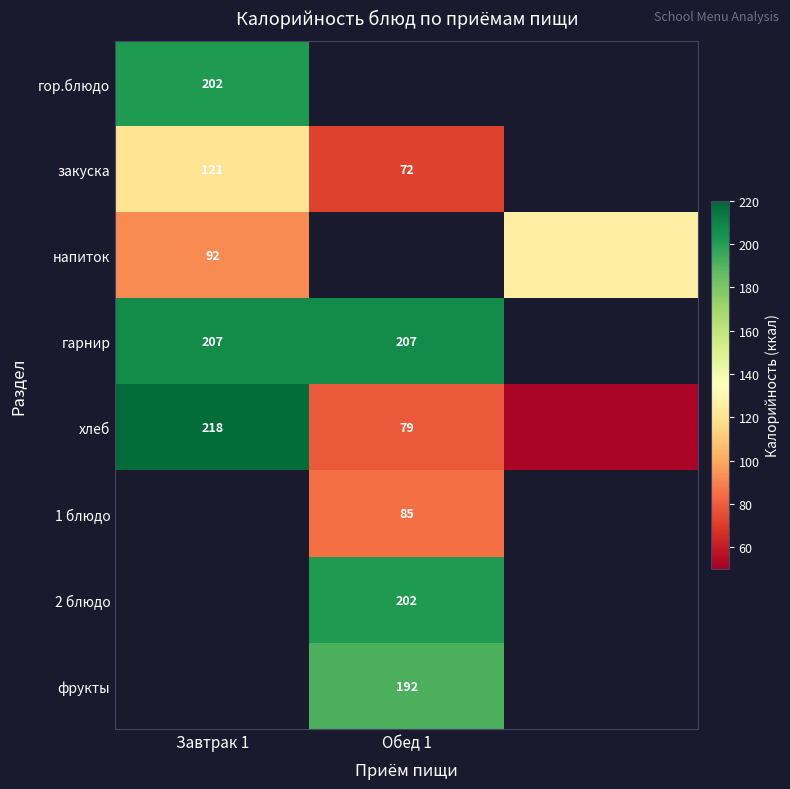

Which has a higher value, 2 or Завтрак 1?

Завтрак 1